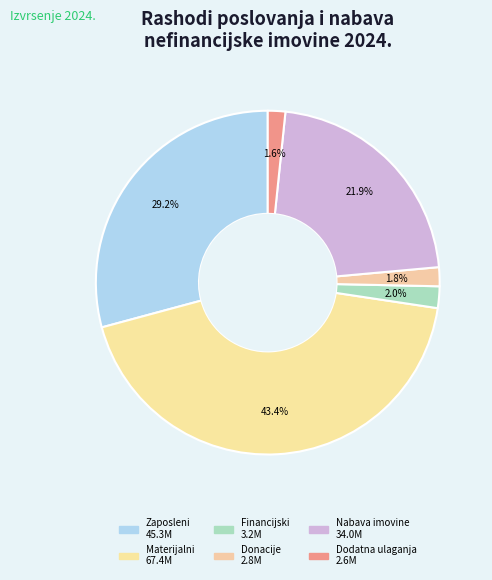

Which category has the smallest portion of the pie?

Rashodi za dodatna ulaganja